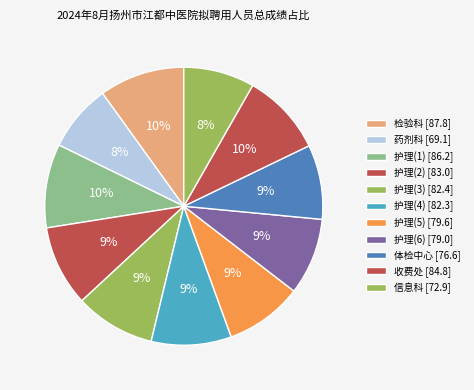

Do 信息科 and 护理(1) together represent more than half of the pie?

No